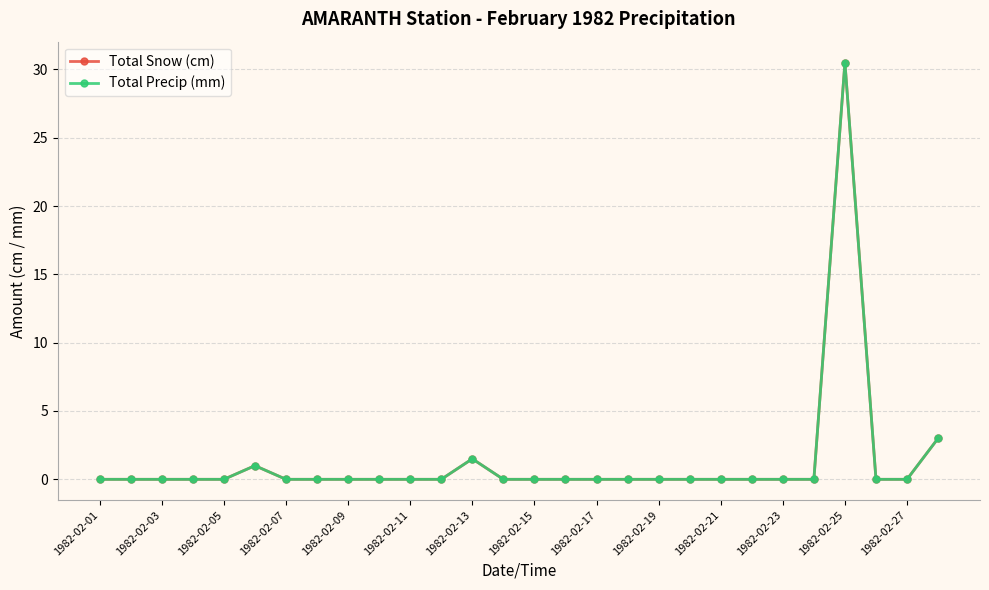

Does the chart have visible grid lines?

Yes